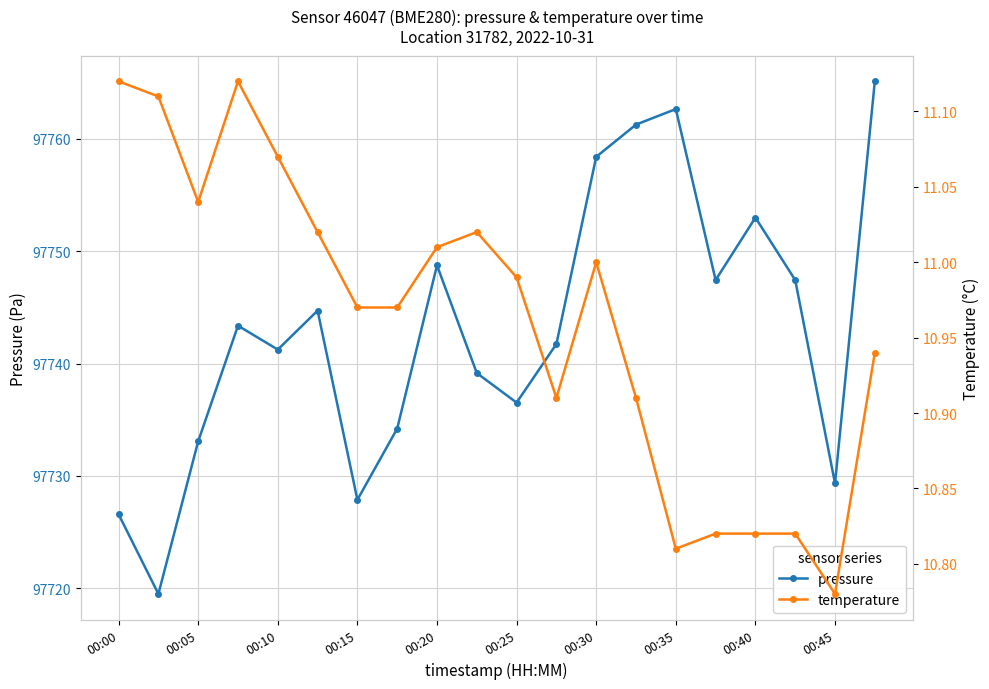

What is the highest value of the pressure series?

97765.1